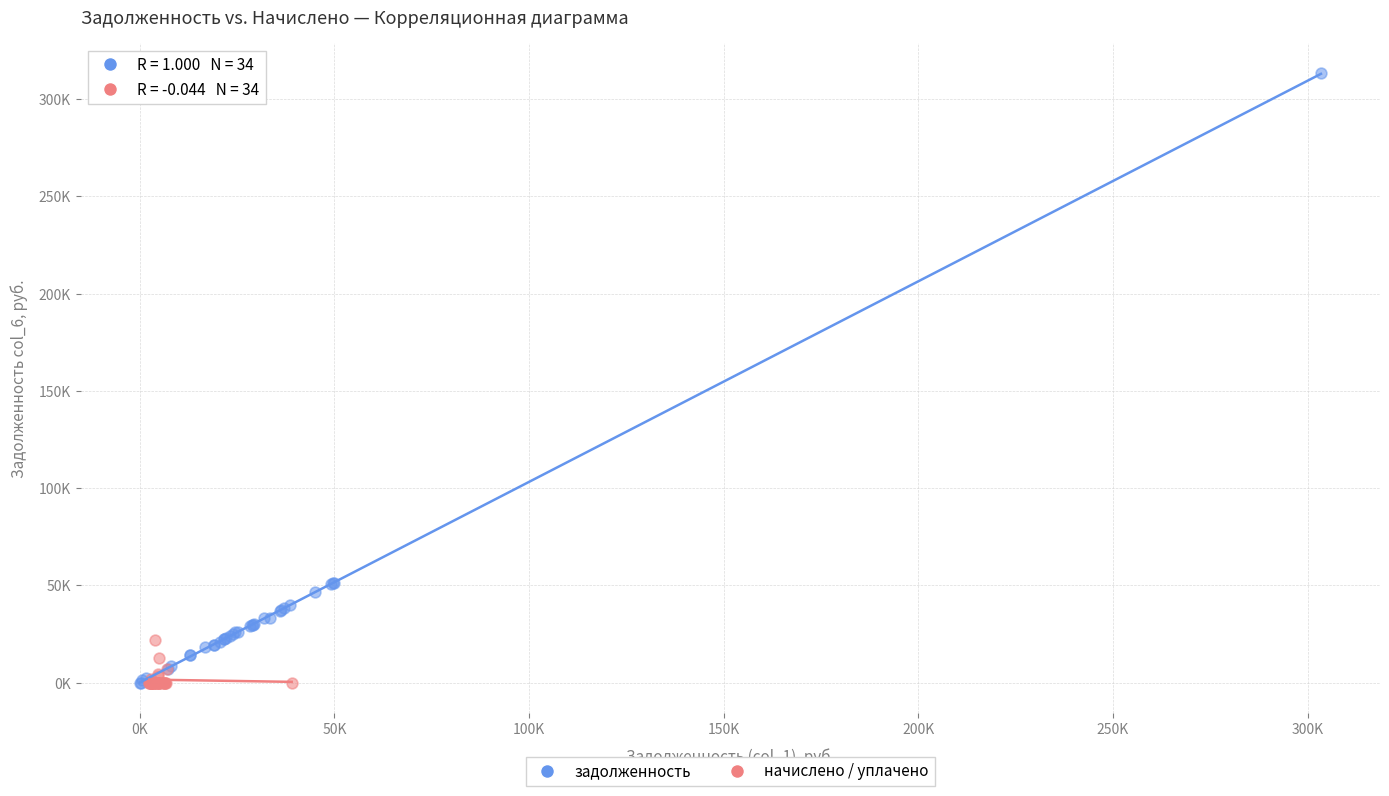

Which series has the largest Y range (max minus min)?

задолженность